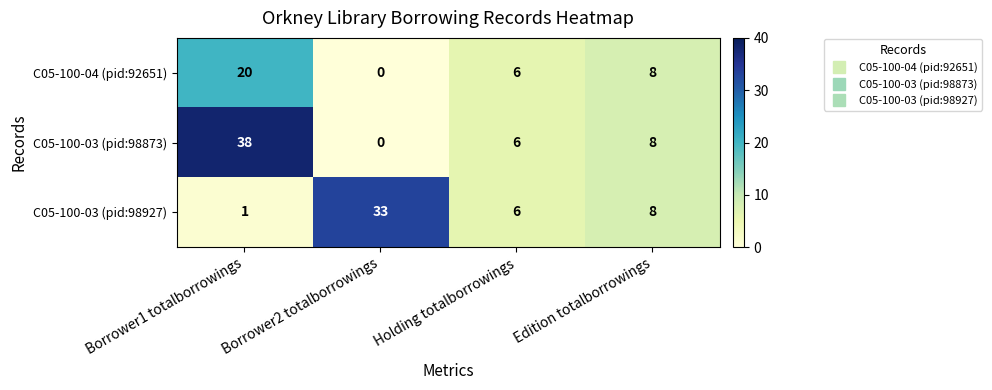

Between Borrower2 totalborrowings and Holding totalborrowings, which series saw the biggest shift?

C05-100-03 (pid:98927)